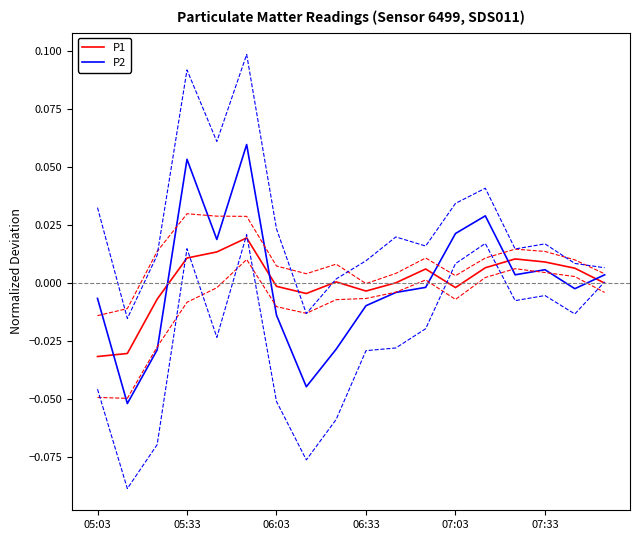

How many positive values does the P1 series have?

9